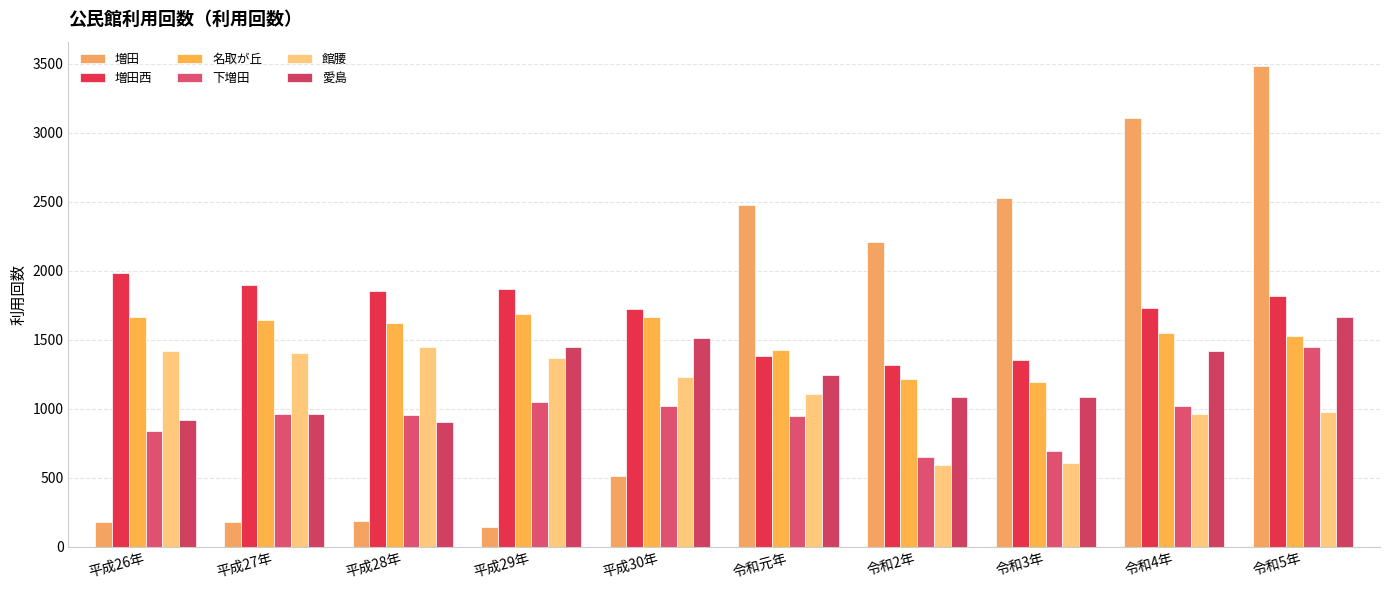

Is the value of 館腰 at 平成29年 greater than the value of 増田西 at 平成26年?

No